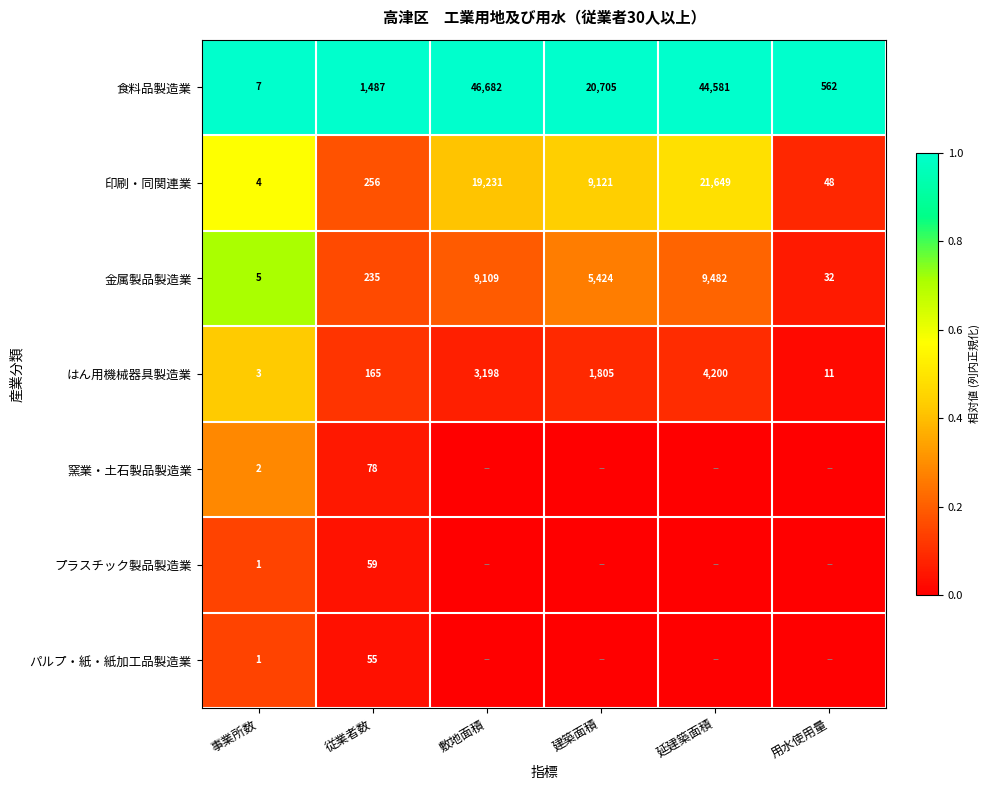

What is the sum of the 印刷・同関連業 values at 建築面積 and 敷地面積?

28352